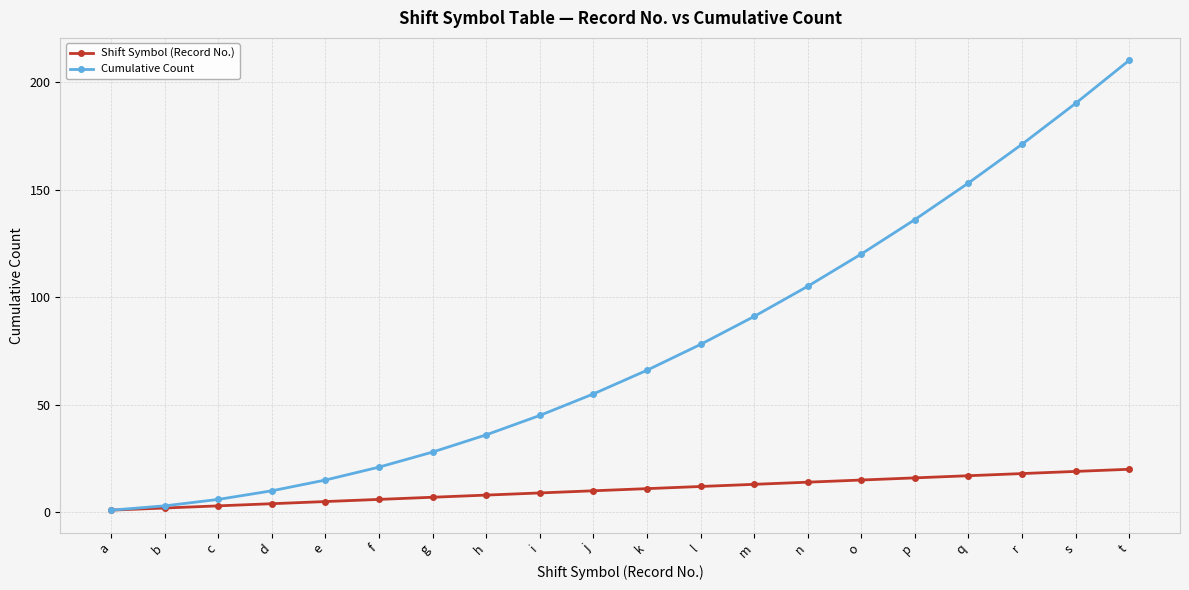

Rank the series by their average value, from highest to lowest.

Cumulative Count, Shift Symbol (Record No.)